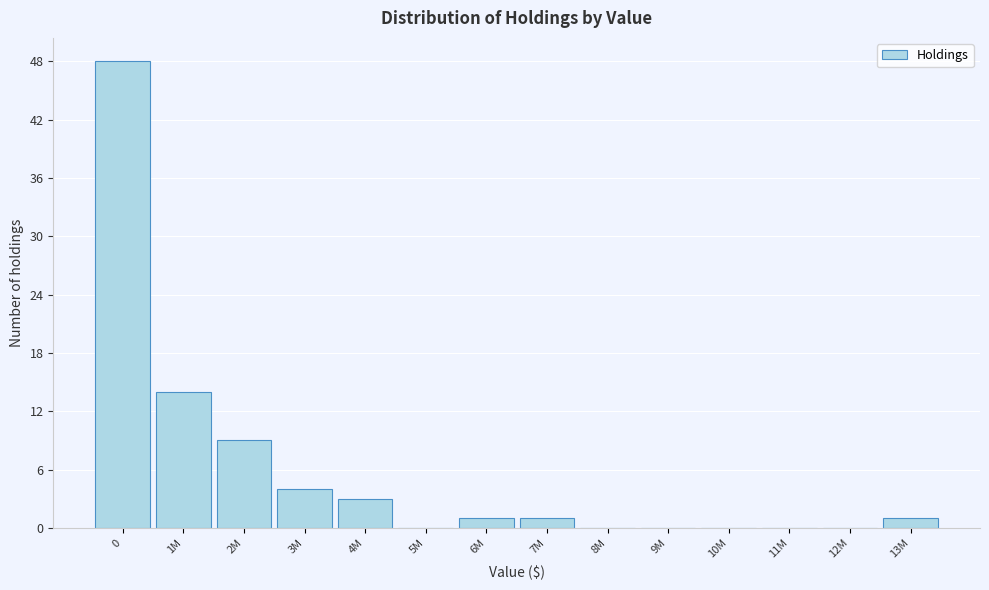

Reading right to left, what are all the values shown in this chart?

13M=1	12M=0	11M=0	10M=0	9M=0	8M=0	7M=1	6M=1	5M=0	4M=3	3M=4	2M=9	1M=14	0=48